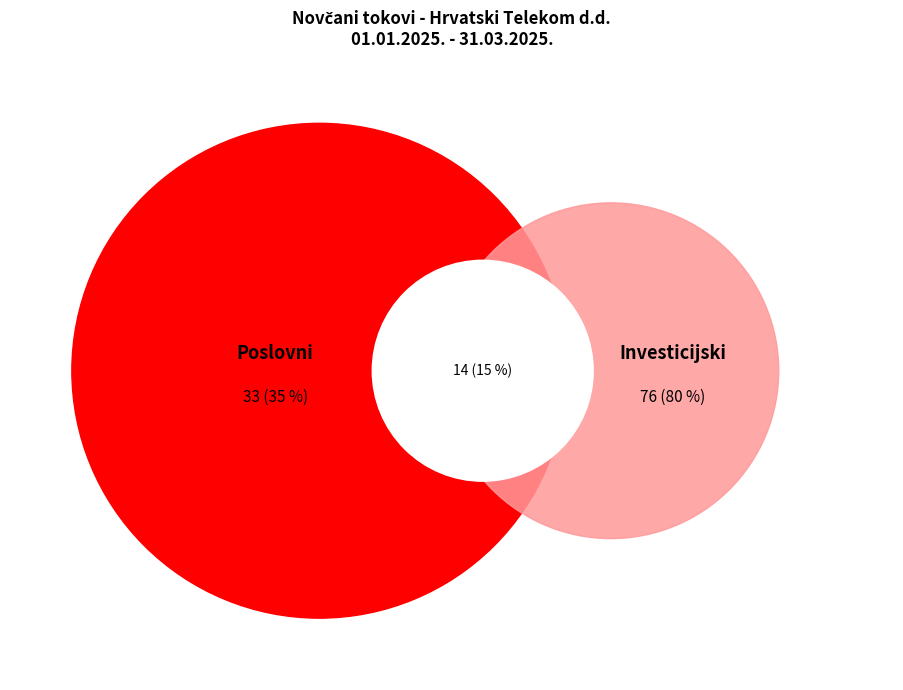

To the nearest percent, what is the average slice percentage?

17%